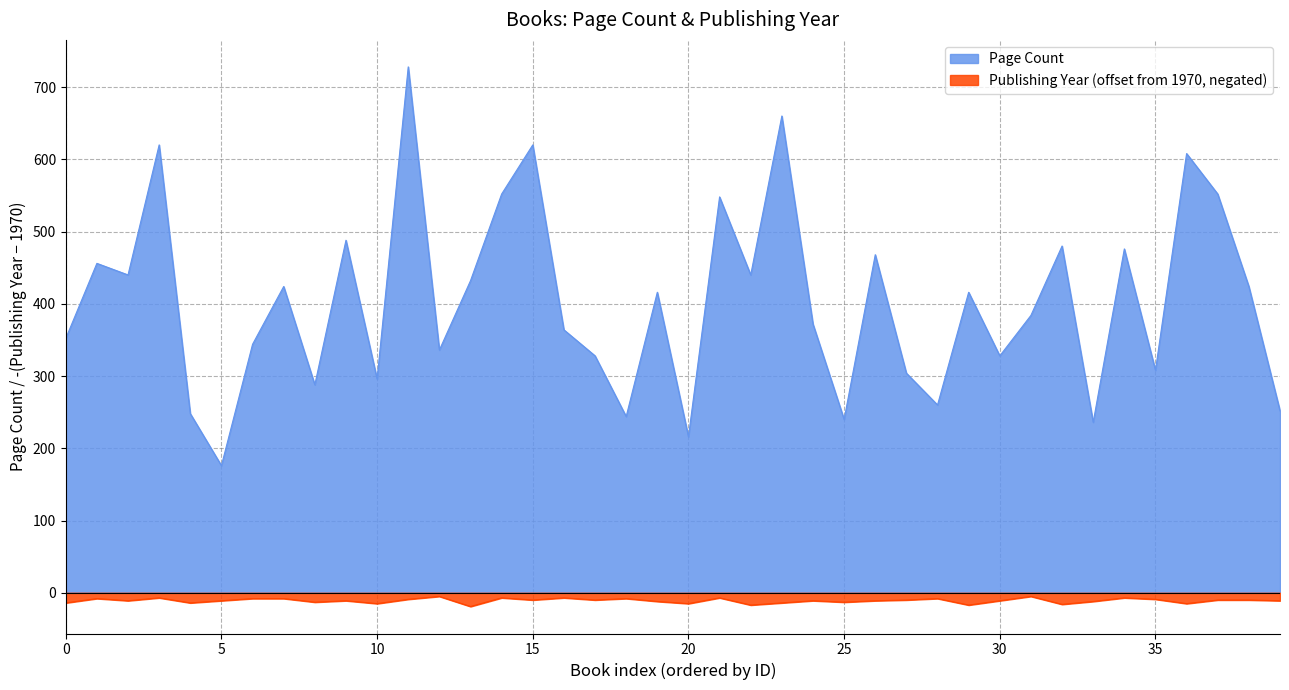

What is the difference between the maximum and minimum values in the Publishing Year series?

14